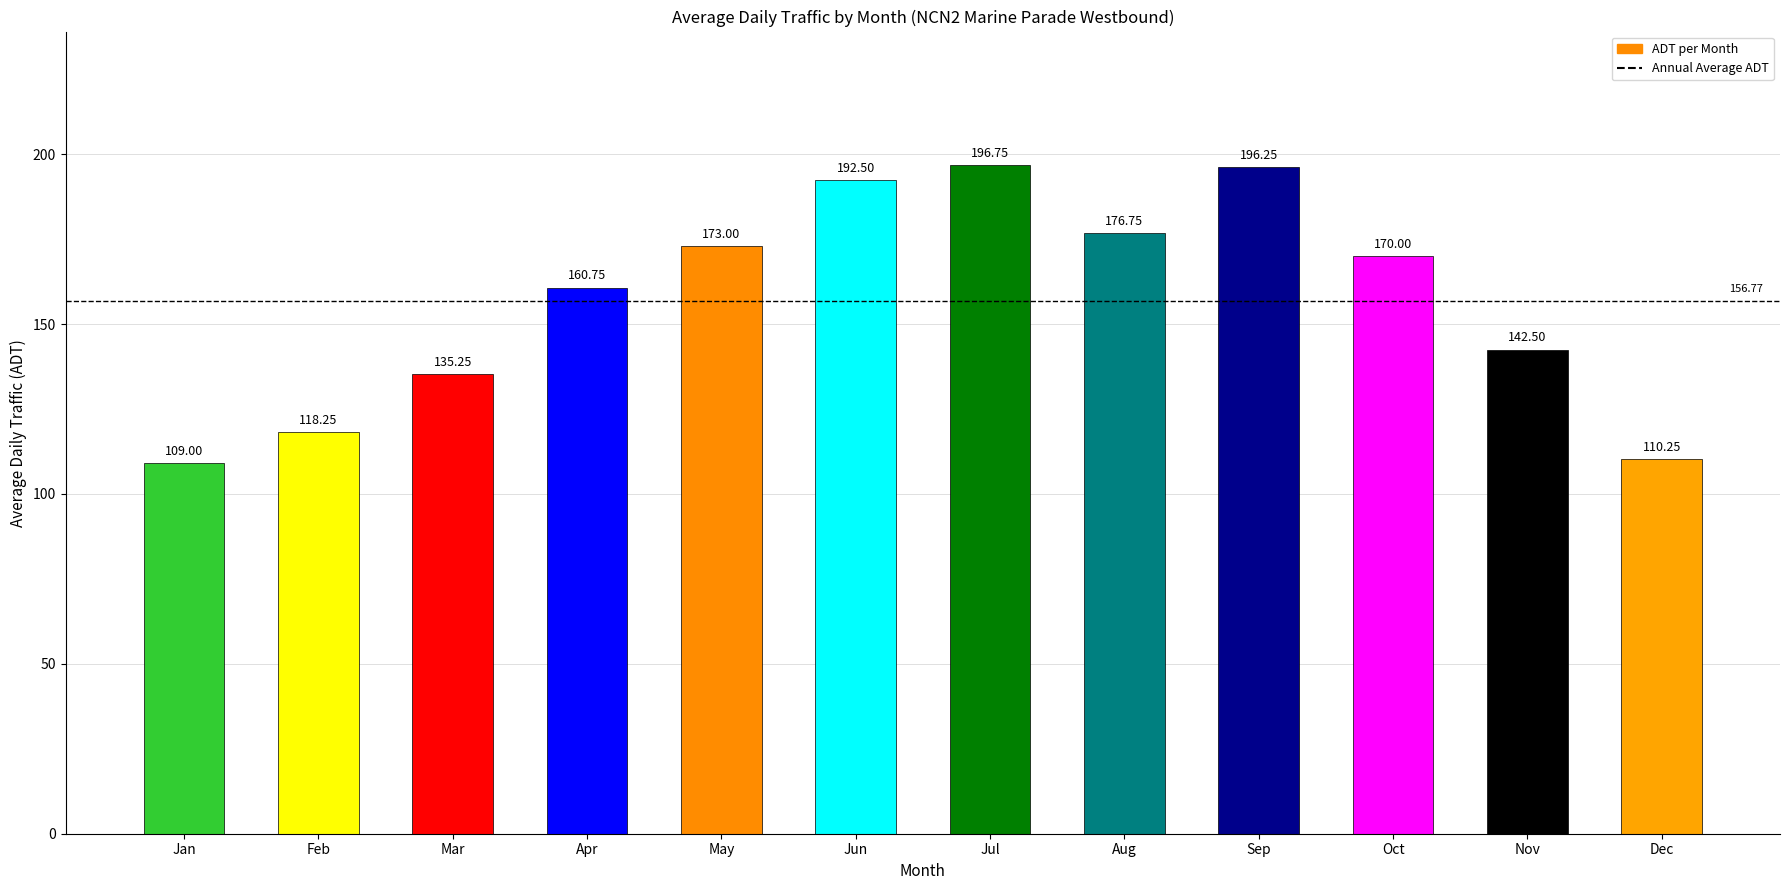

Rank the categories by value from highest to lowest.

Jul, Sep, Jun, Aug, May, Oct, Apr, Nov, Mar, Feb, Dec, Jan